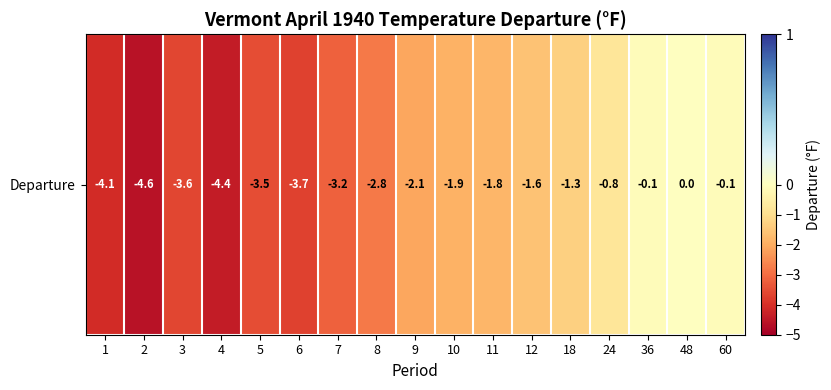

List the labels in order of value, largest first.

48, 36, 60, 24, 18, 12, 11, 10, 9, 8, 7, 5, 3, 6, 1, 4, 2